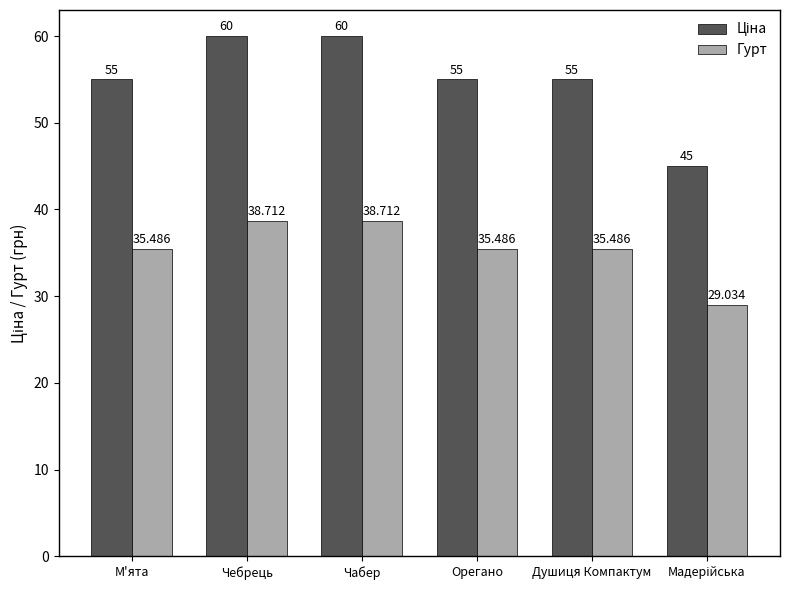

How many bars are there in each group?

2